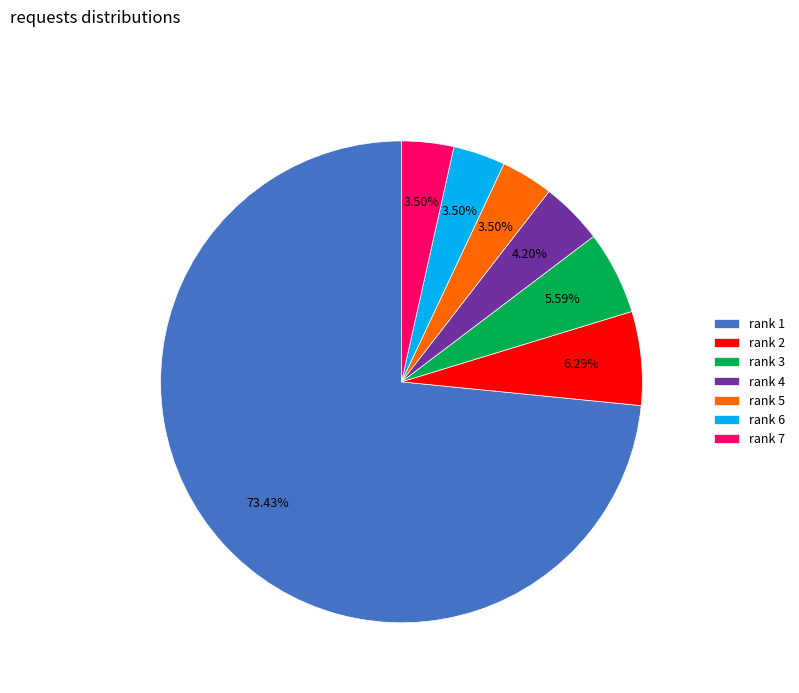

Do rank 1 and rank 7 together represent more than half of the pie?

Yes